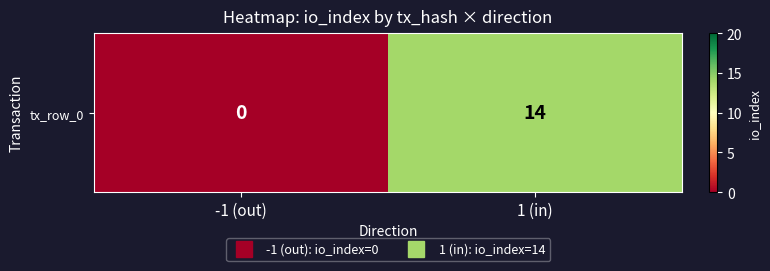

Reading right to left, transcribe all the data shown in this chart.

14	0